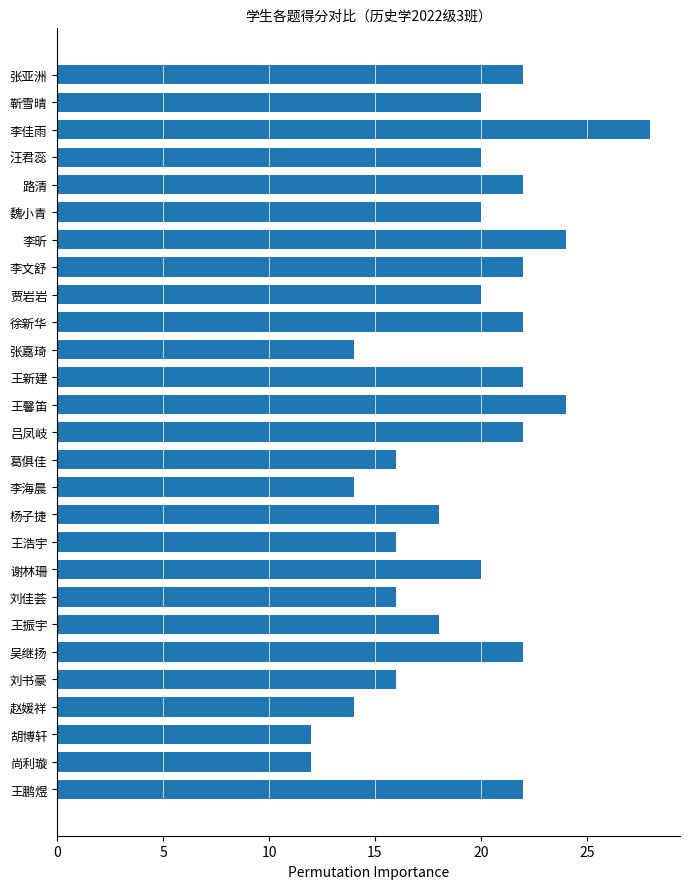

What is the average value?

19